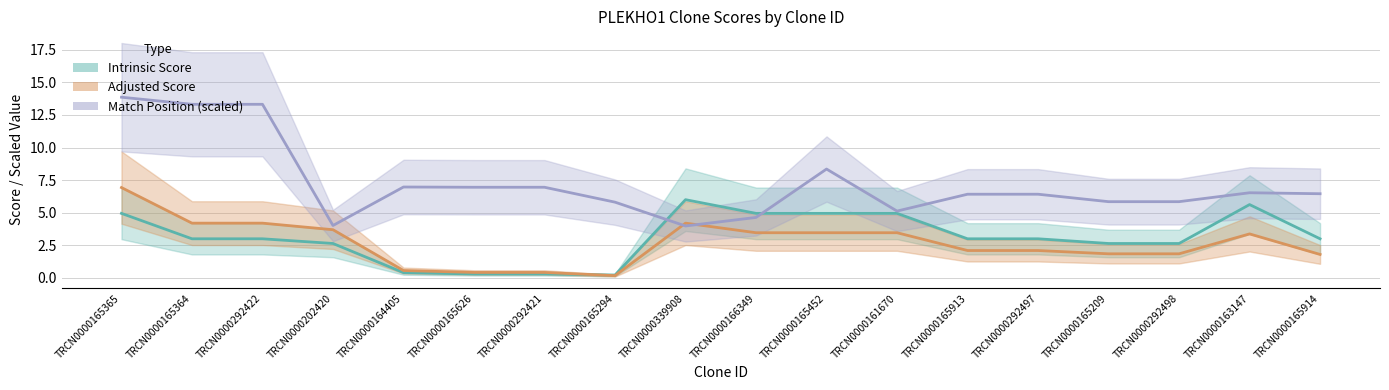

Which series has the largest total across all categories?

Match Position (scaled)